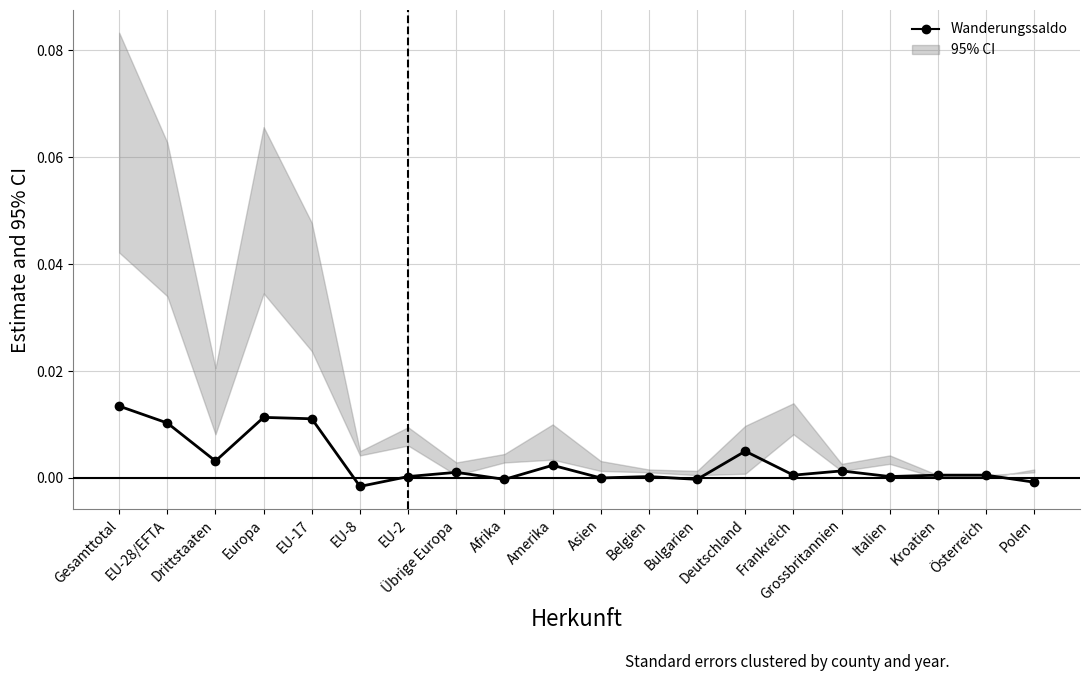

How many interior local peaks (higher than both neighbors) does the data have?

6